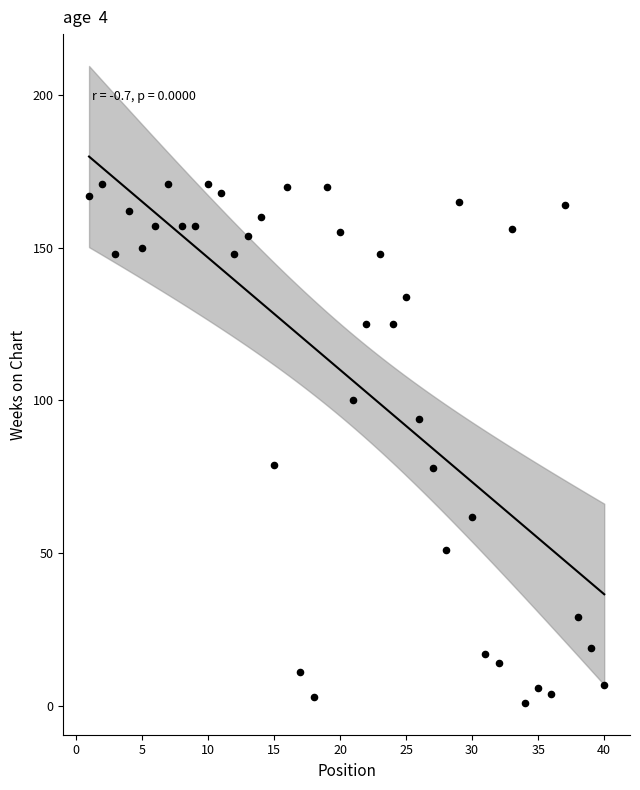

What is the range of Y values (max minus min)?

170